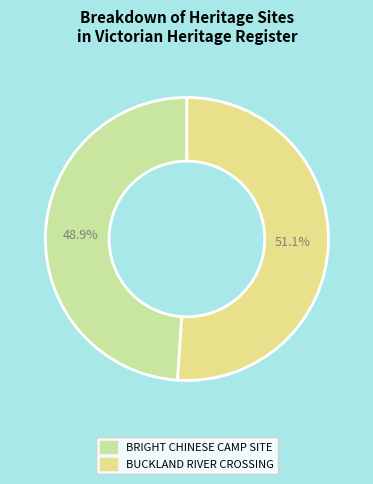

The BRIGHT CHINESE CAMP SITE slice represents 49% of the pie. True or false?

True